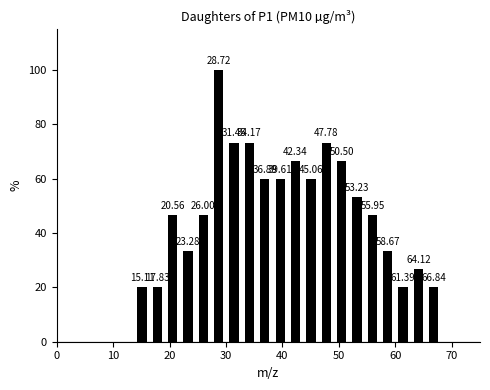

Around what value on the x-axis is the tallest bar? Give the approximate position of its centre, as read against the axis.

29